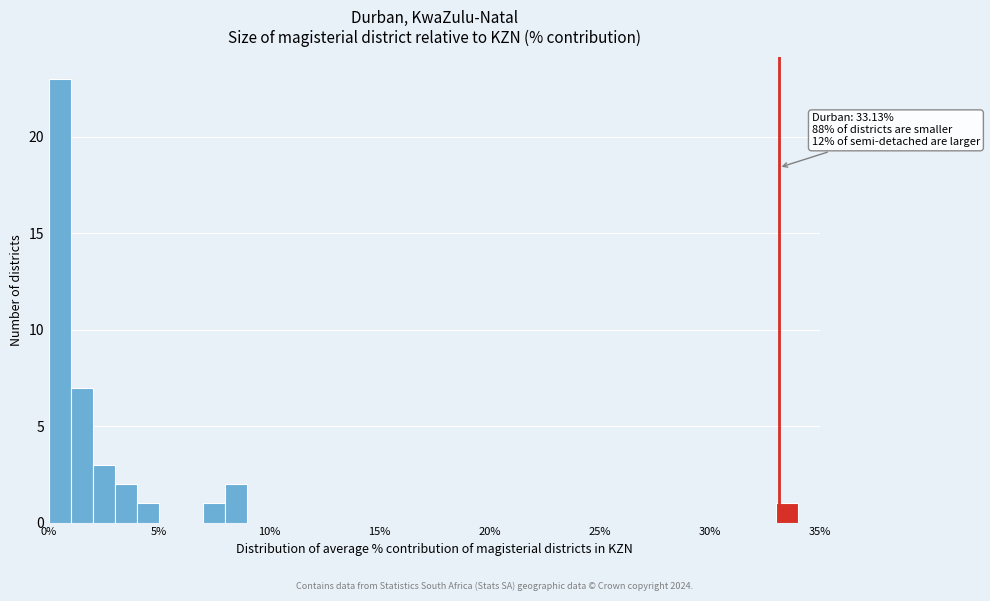

Around what value on the x-axis is the tallest bar? Give the approximate position of its centre, as read against the axis.

0.5